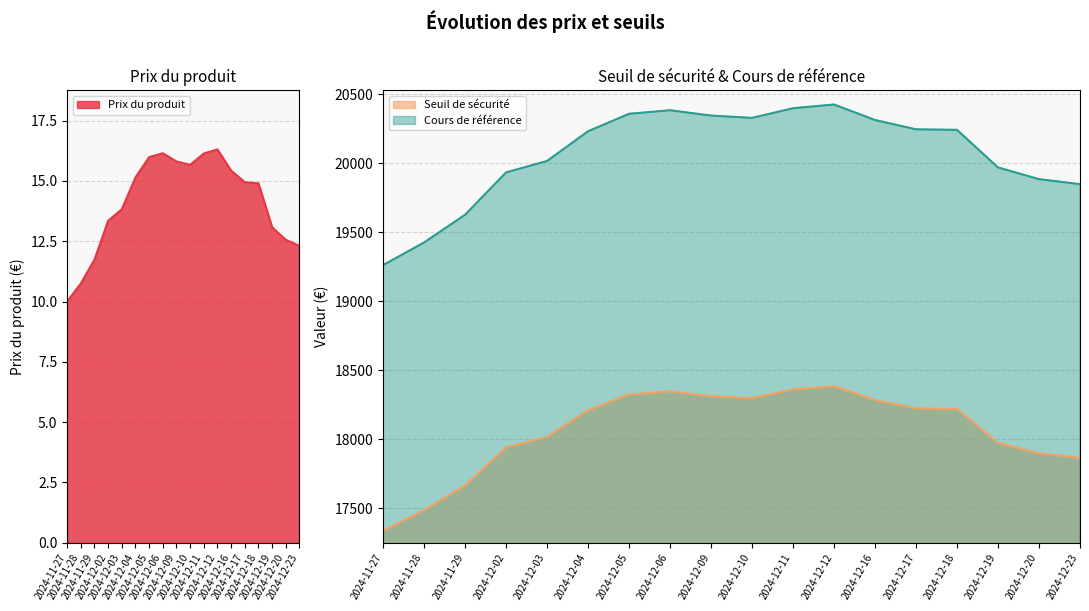

What is the label of the 6th point from the left?

2024-12-04